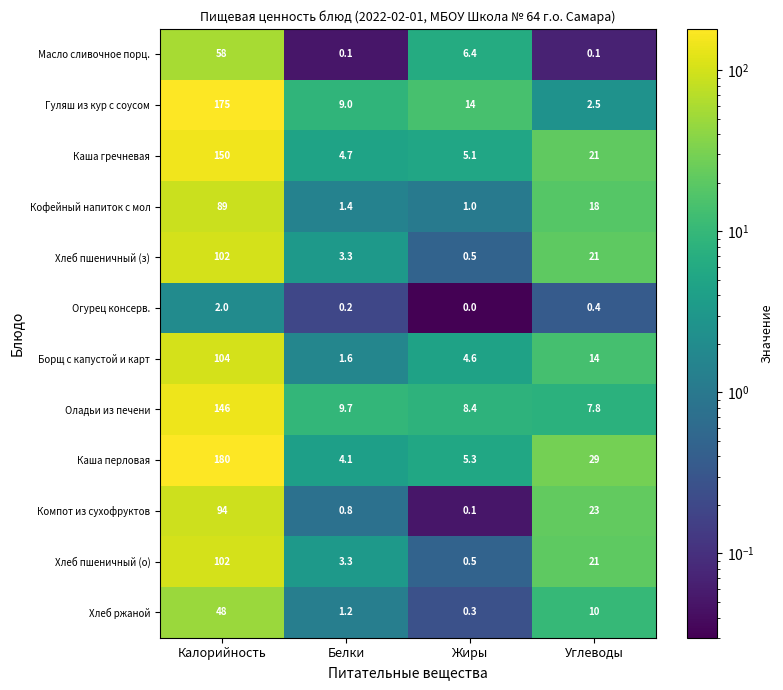

At which category does the chart reach its minimum across all series?

Жиры